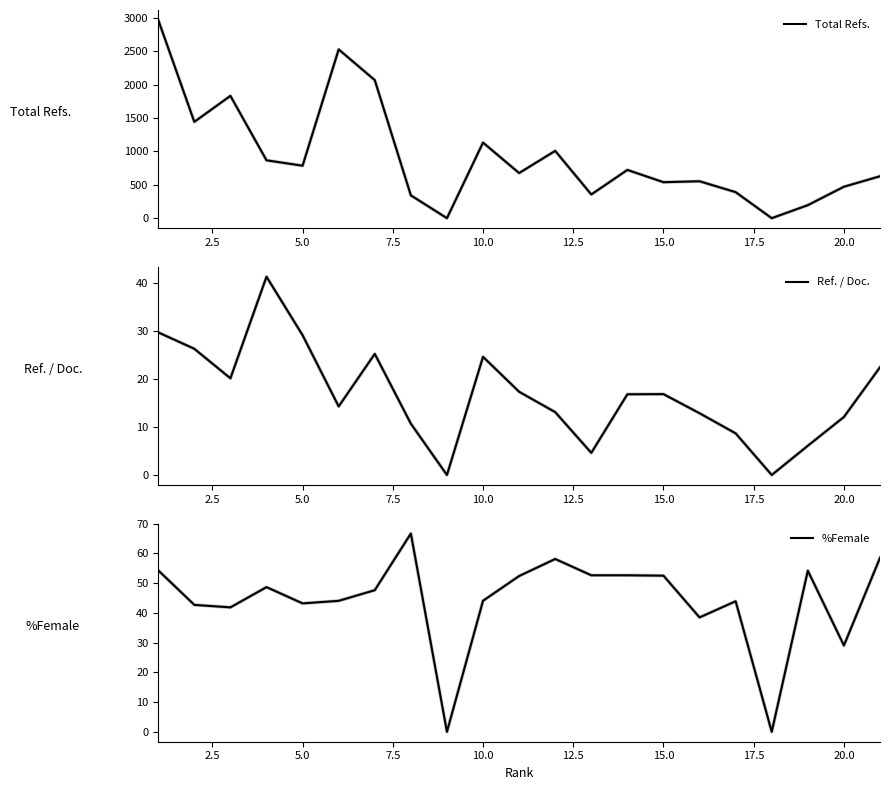

Reading left to right, extract all data points from this chart.

Total Refs.: 2970.0	1443.0	1832.0	867.0	786.0	2528.0	2068.0	342.0	0.0	1132.0	676.0	1008.0	355.0	723.0	539.0	553.0	390.0	0.0	195.0	471.0	628.0
Ref. / Doc.: 29.7	26.3	20.1	41.3	29.1	14.3	25.2	10.7	0.0	24.6	17.3	13.1	4.6	16.8	16.8	12.9	8.7	0.0	6.1	12.1	22.4
%Female: 54.3	42.7	41.8	48.6	43.2	44.0	47.6	66.7	0.0	44.1	52.4	58.1	52.6	52.6	52.5	38.5	43.9	0.0	54.2	29.0	58.5